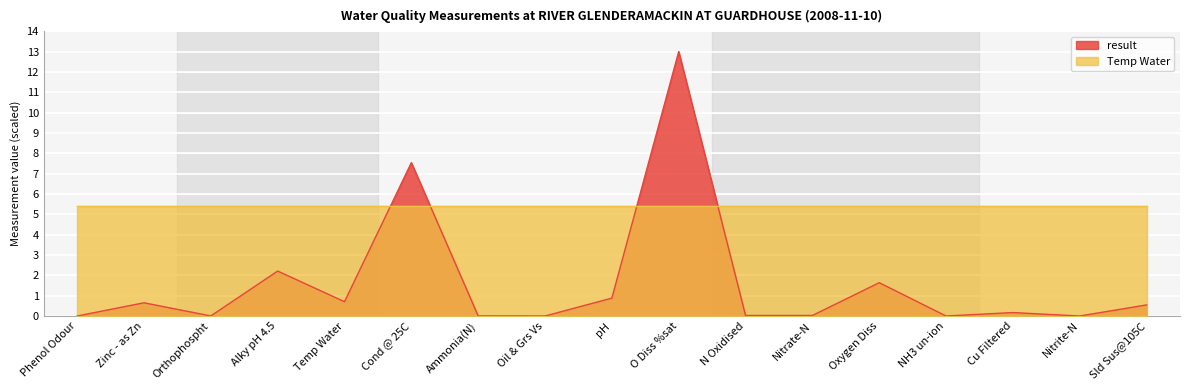

How many points are lower than both their immediate neighbors (excluding endpoints)?

6